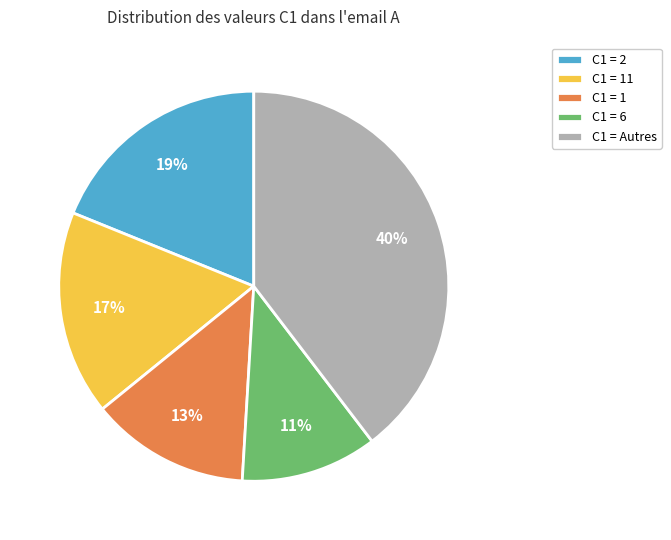

How many slices are in this pie chart?

5